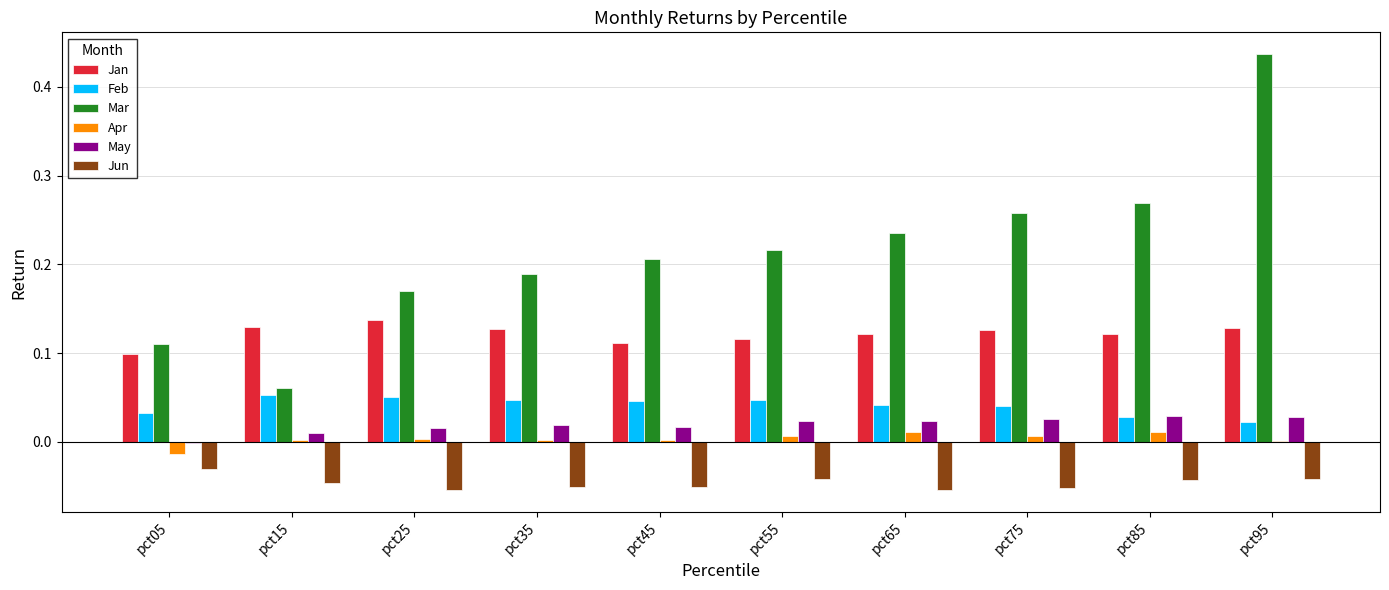

Is the value of Mar at pct25 greater than the value of May at pct85?

Yes